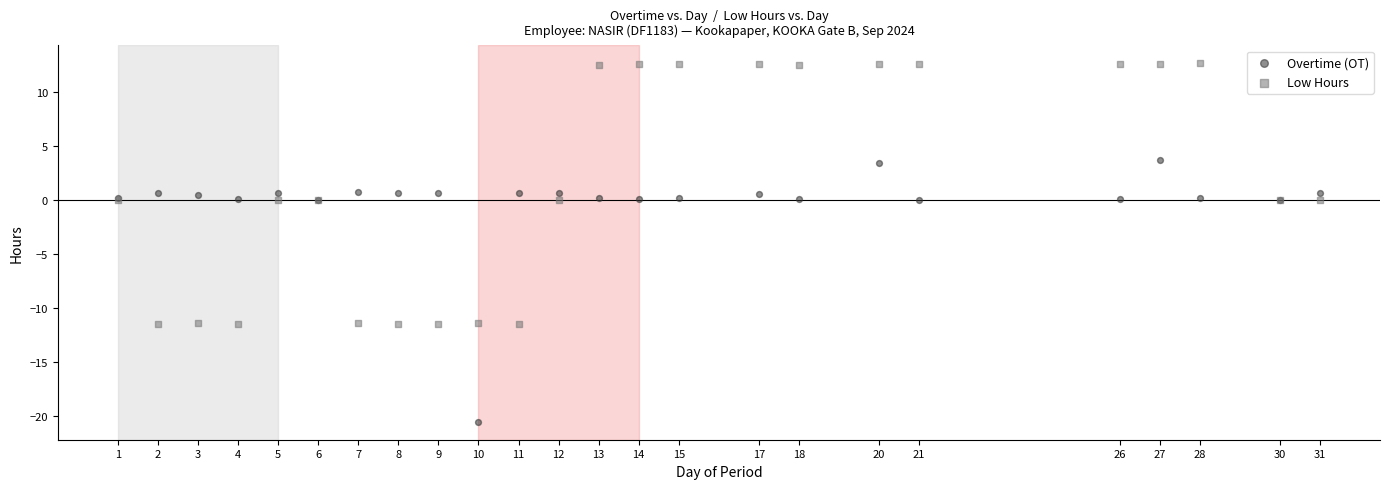

Which series reaches the maximum Y coordinate?

Low Hours